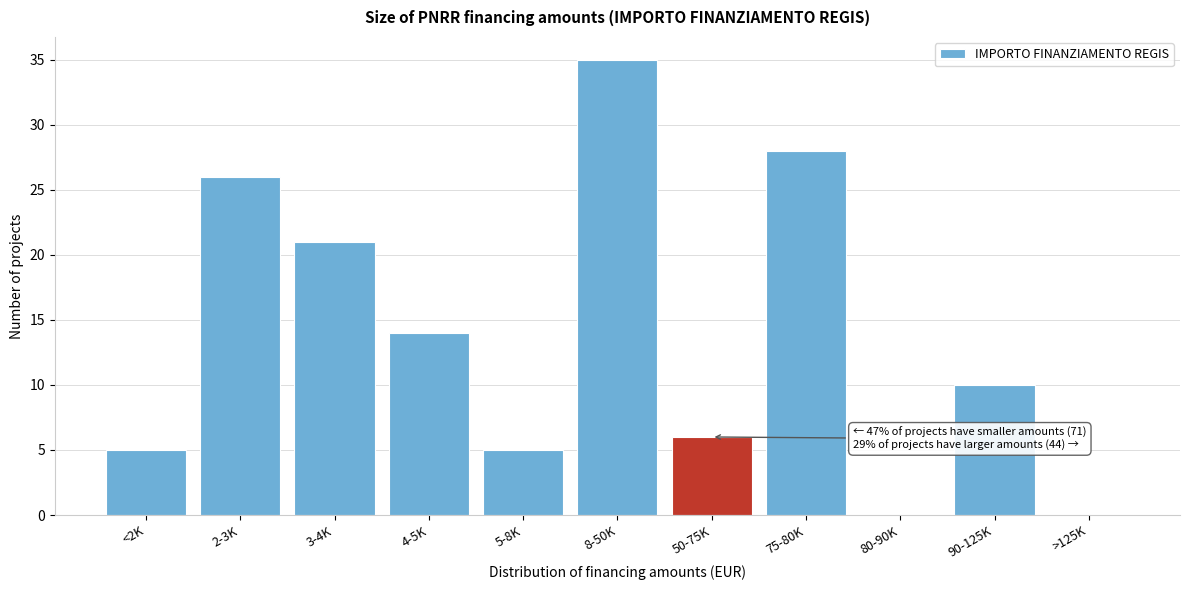

Reading right to left, what are all the values shown in this chart?

>125K=0	90-125K=10	80-90K=0	75-80K=28	50-75K=6	8-50K=35	5-8K=5	4-5K=14	3-4K=21	2-3K=26	<2K=5